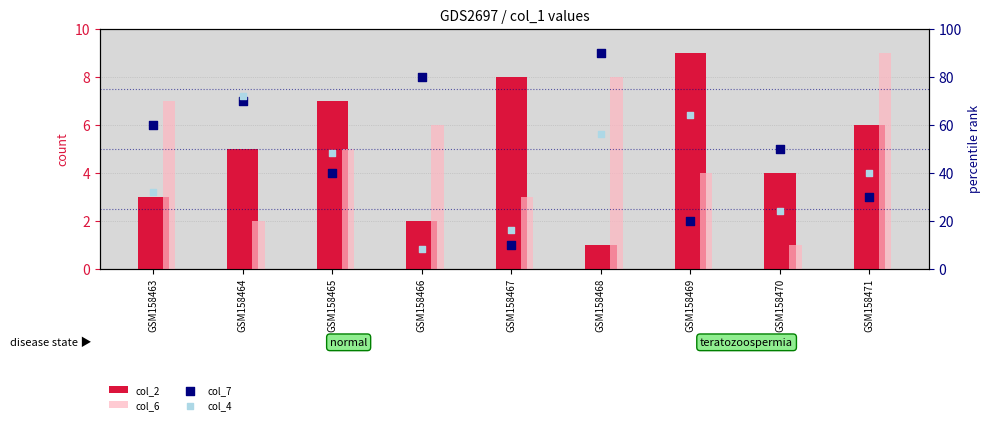

What are all the series names shown in the legend?

col_2, col_6, col_7, col_4